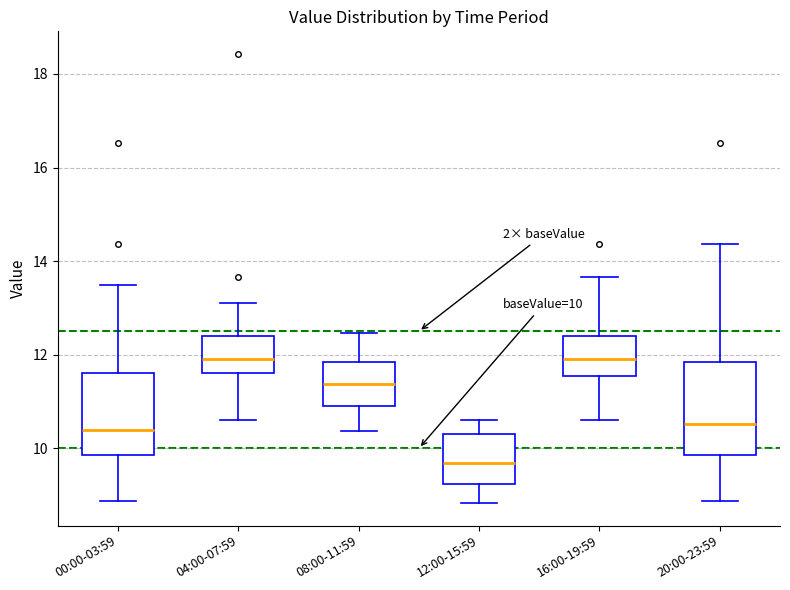

Which box's median line is the lowest?

12:00-15:59